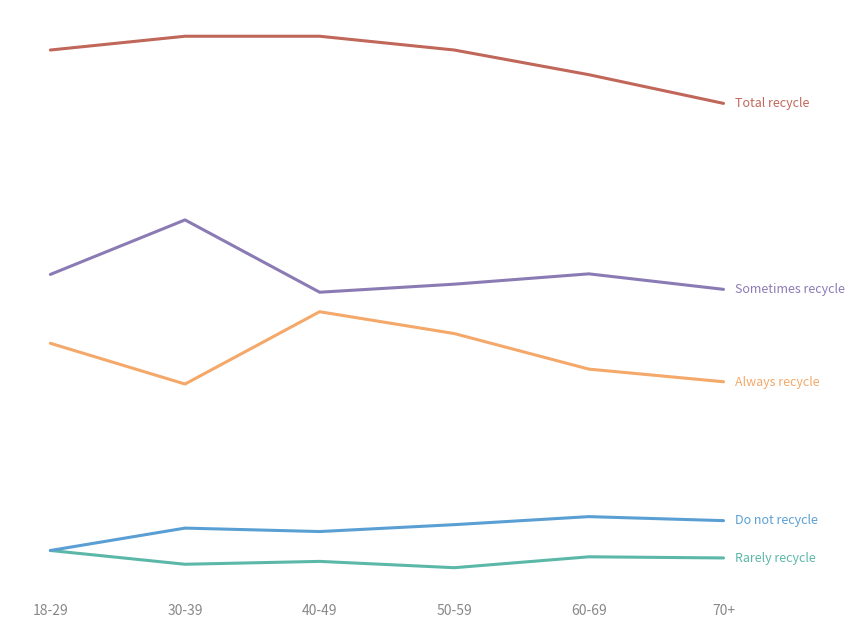

Does the chart display data point markers on the line(s)?

No